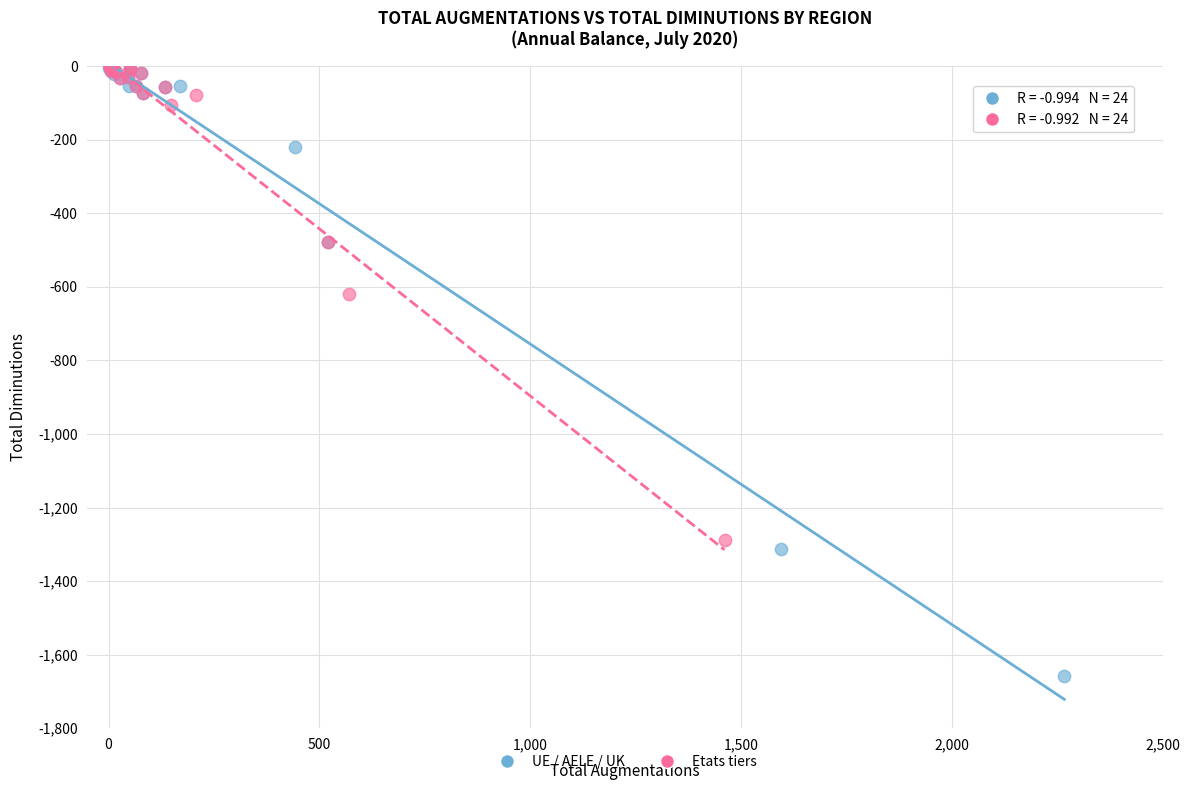

Which series has the widest spread of Y values?

UE / AELE / UK